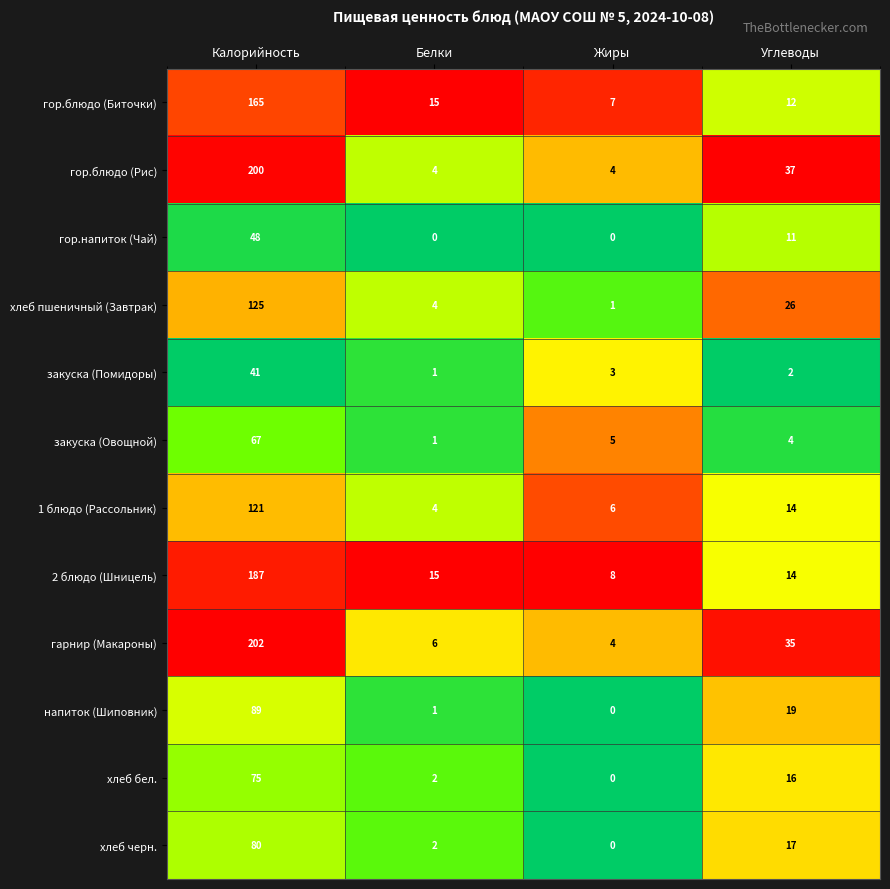

At Калорийность, list the series in order from smallest to largest.

закуска (Помидоры), гор.напиток (Чай), закуска (Овощной), хлеб бел., хлеб черн., напиток (Шиповник), 1 блюдо (Рассольник), хлеб пшеничный (Завтрак), гор.блюдо (Биточки), 2 блюдо (Шницель), гор.блюдо (Рис), гарнир (Макароны)